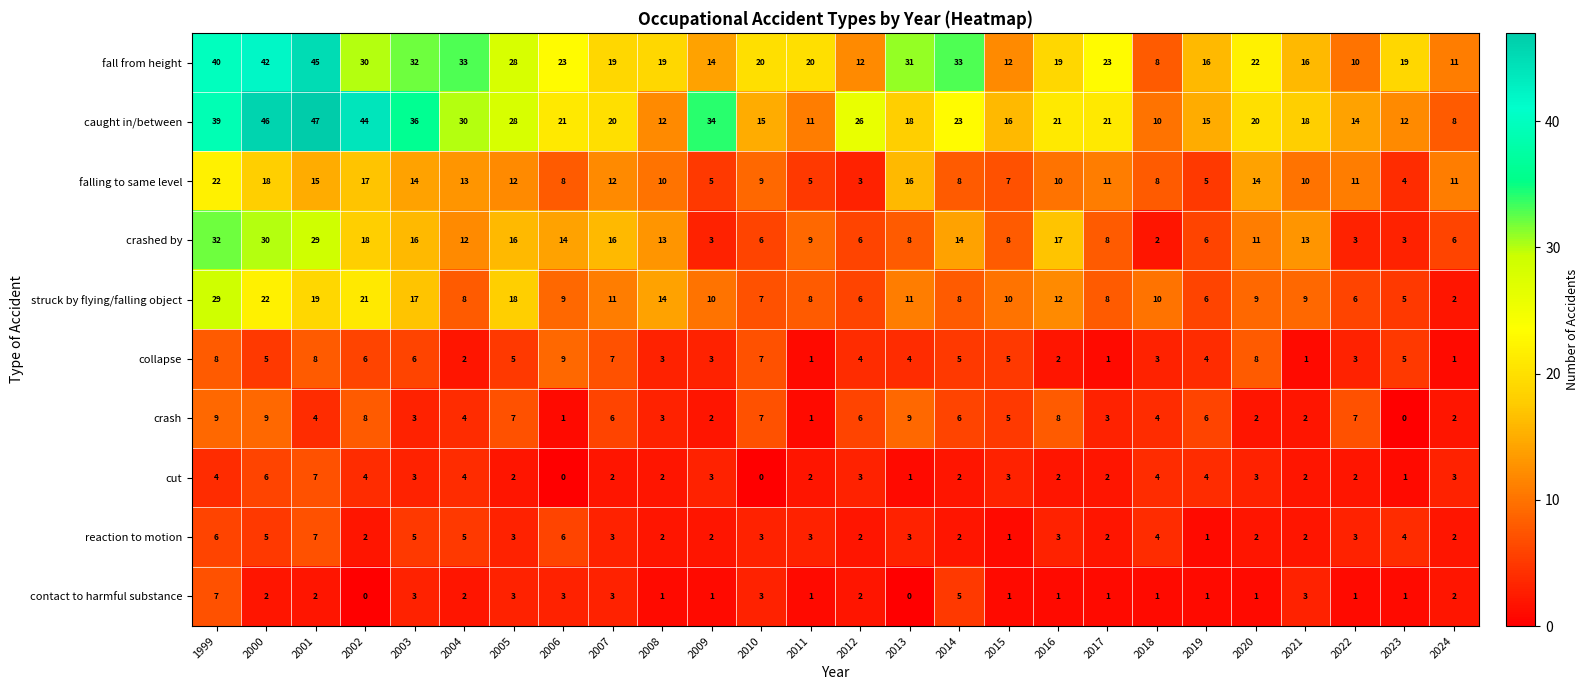

Which label corresponds to the largest value in the chart?

2001